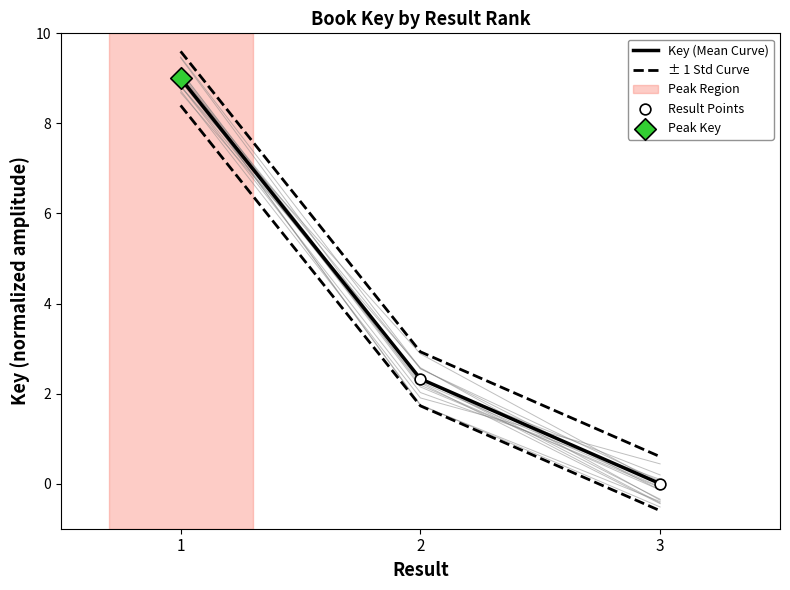

At how many categories does at least one series exceed 9?

1